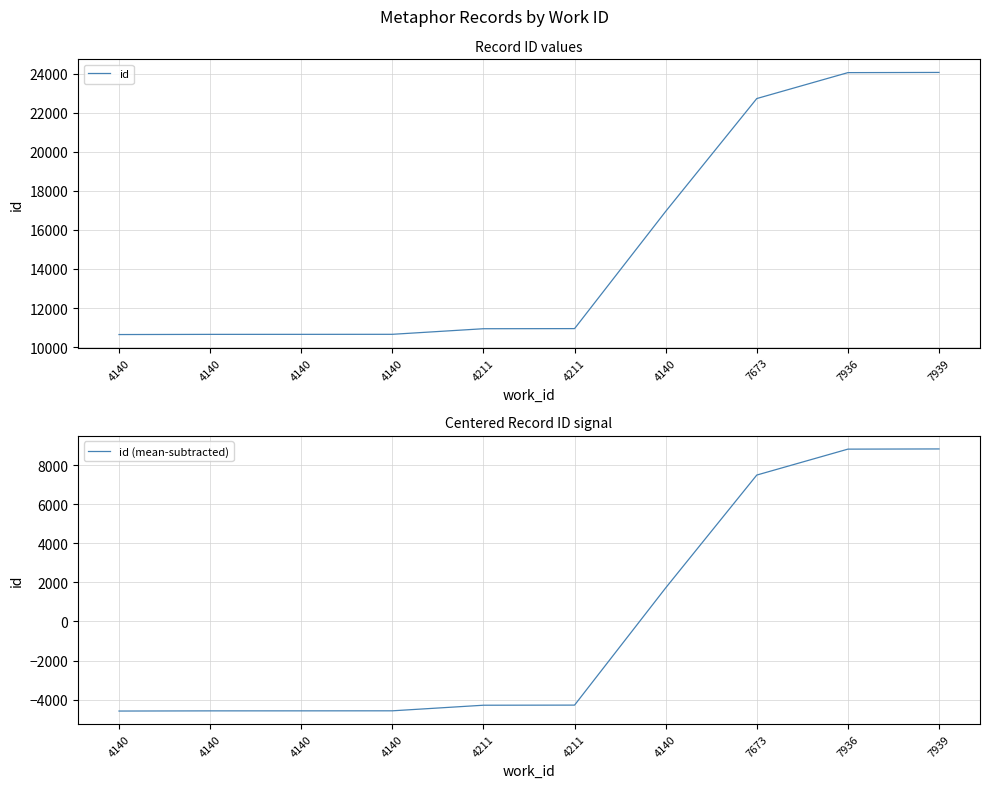

Between 4140 and 4211, which is larger?

4211